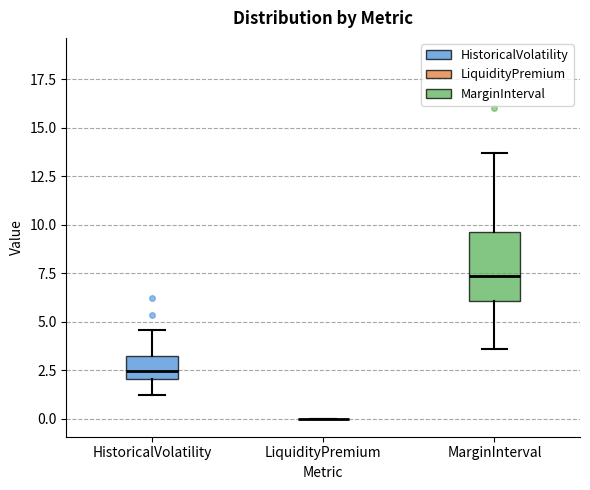

Which box is the tallest, from its lower edge to its upper edge?

MarginInterval